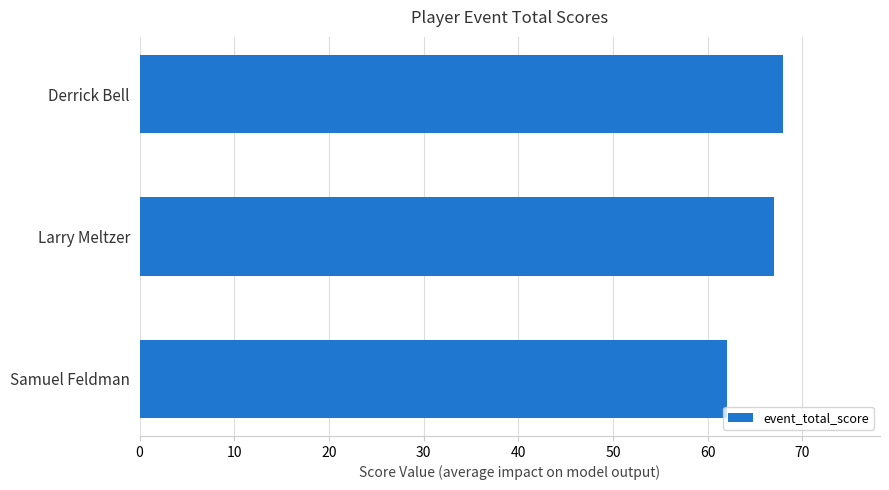

Count the number of categories in the chart.

3